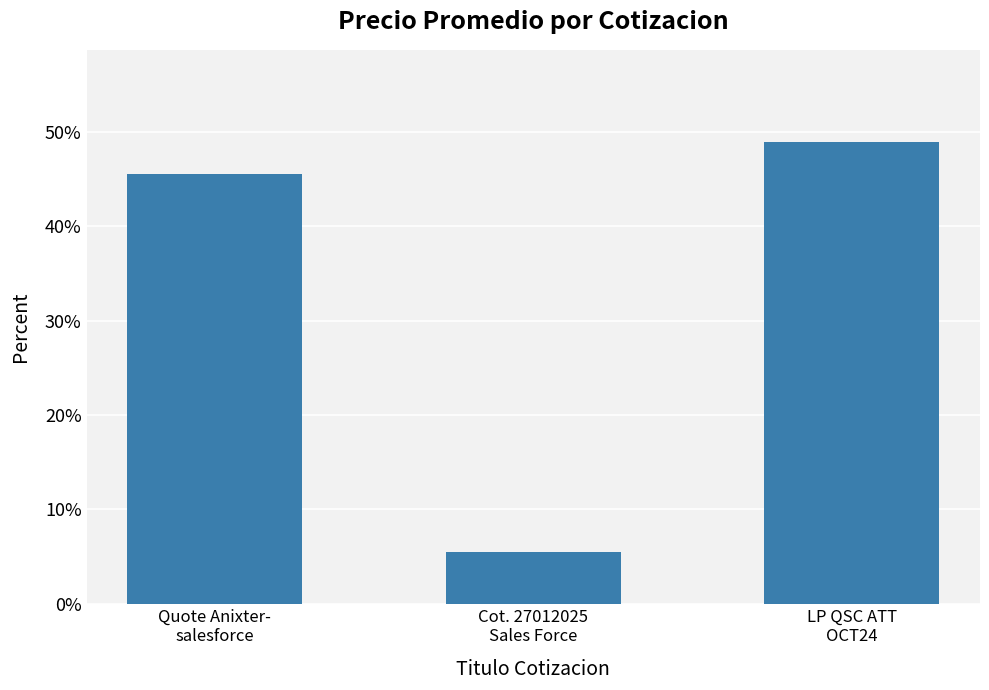

How many distinct data groups are displayed?

1